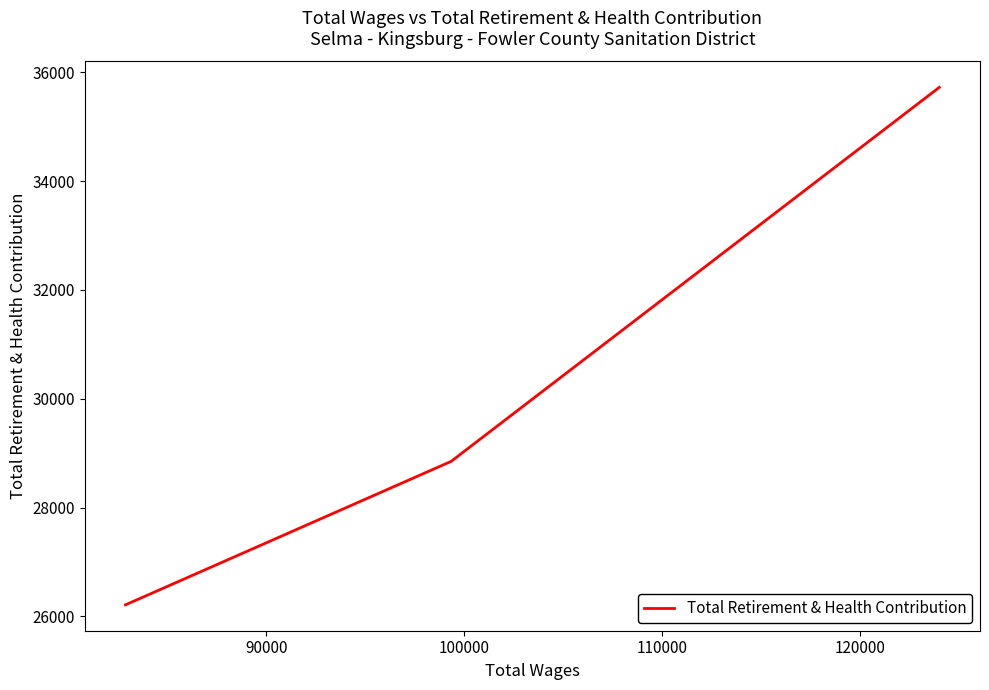

What is the greatest value displayed?

35721